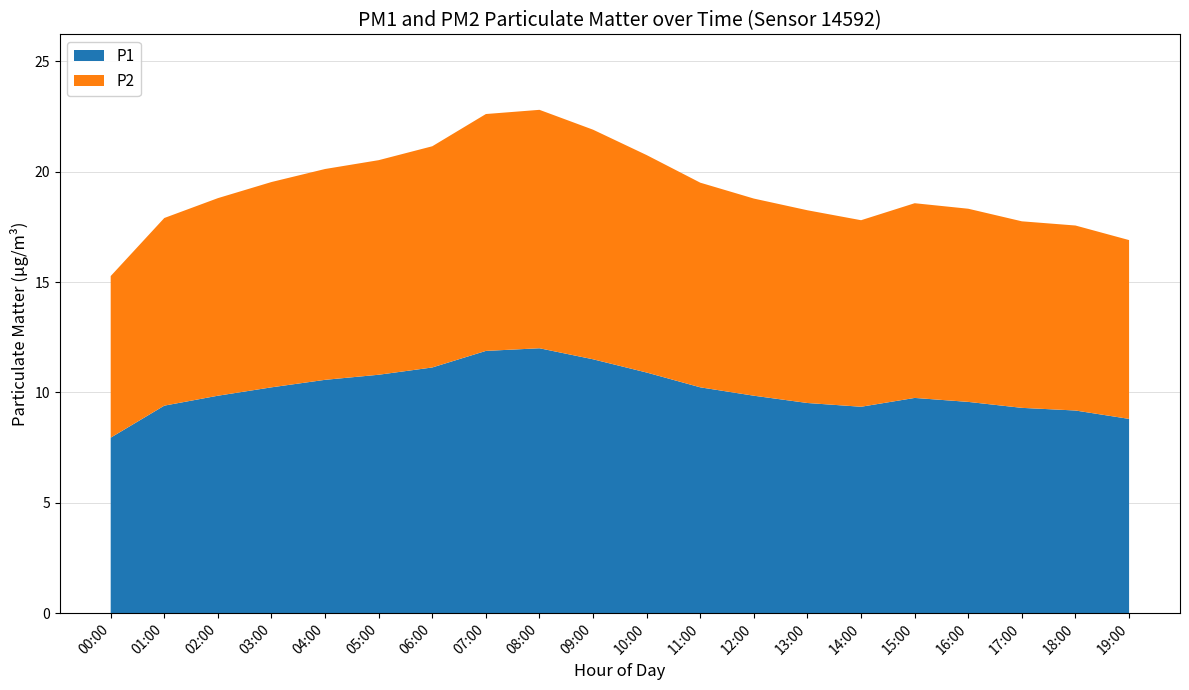

Reading right to left, what are all the values shown in this chart?

P1: 8.8	9.2	9.3	9.6	9.8	9.3	9.5	9.8	10.2	10.9	11.5	12.0	11.9	11.1	10.8	10.6	10.2	9.8	9.4	8.0
P2: 8.1	8.4	8.4	8.8	8.8	8.4	8.7	8.9	9.3	9.8	10.4	10.8	10.7	10.0	9.7	9.6	9.3	8.9	8.5	7.3